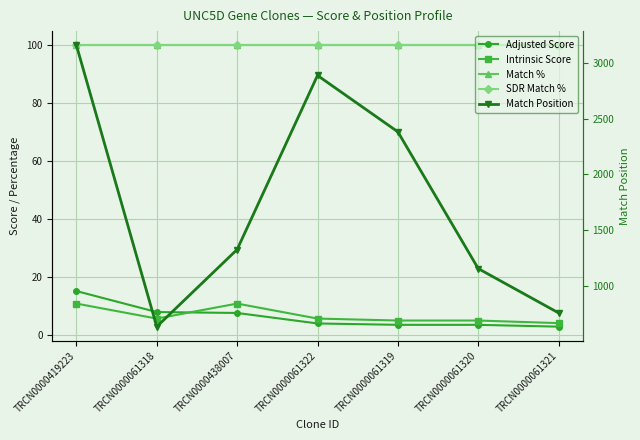

What value does the Match % series have at TRCN0000061320?

100.0